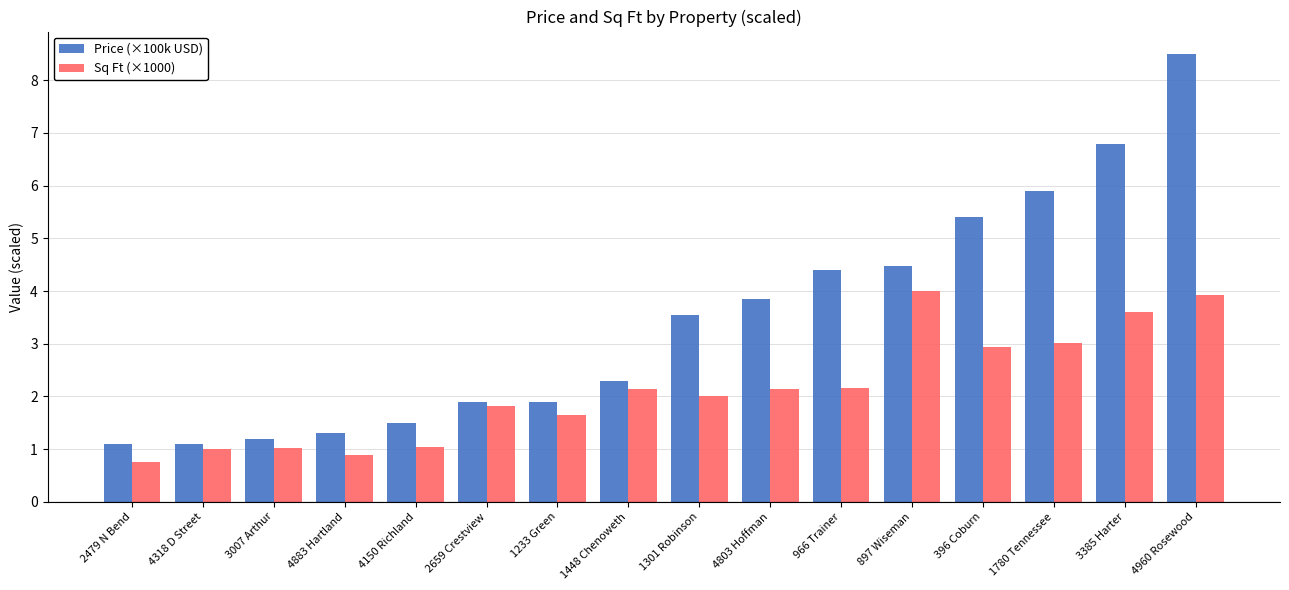

Which series changed the most between 4318 D Street and 1448 Chenoweth?

Price (×100k USD)